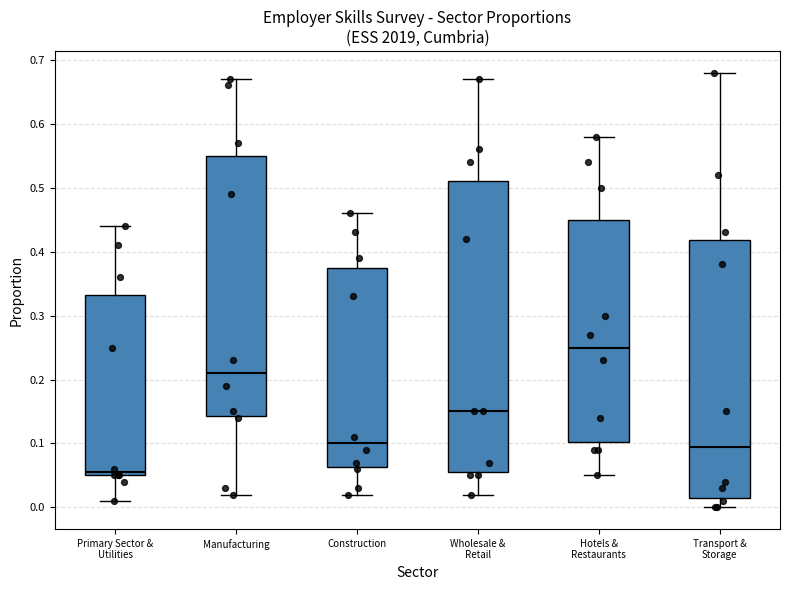

Where is the lower edge of the box for Construction on the y-axis? The values are not printed on the chart, so give them approximately, as read against the axis.

0.06